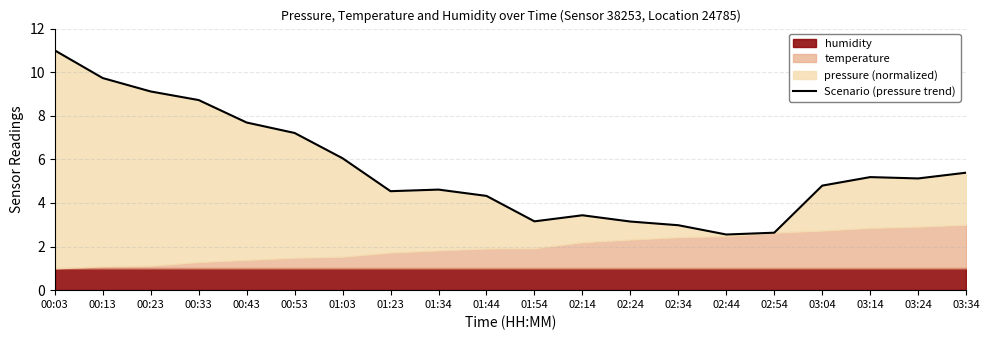

What is the change in value from 02:54 to 03:24?

+2.5